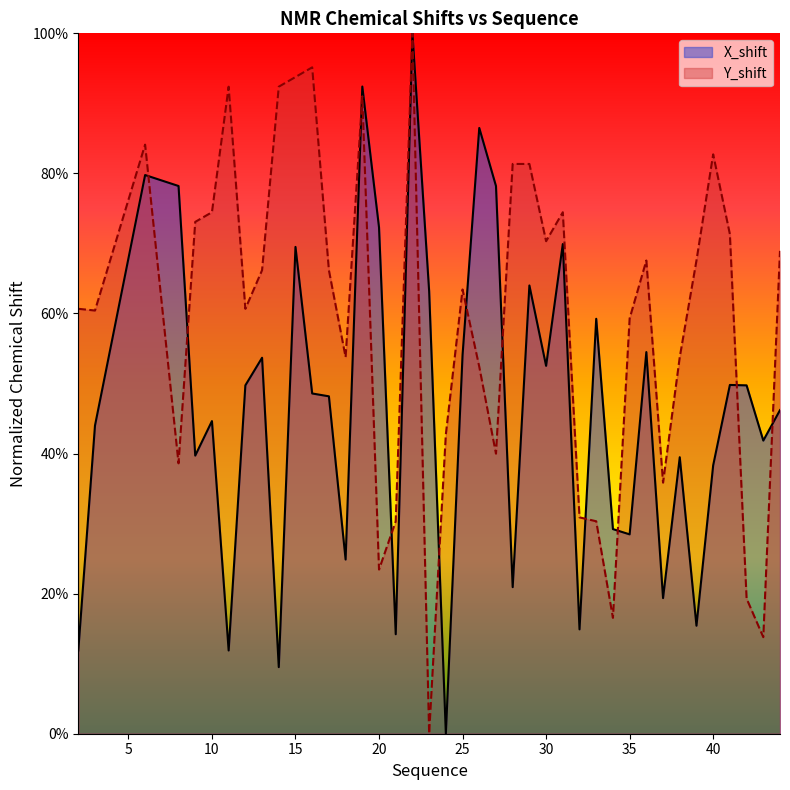

Which series changed the most between 9 and 15?

X_shift